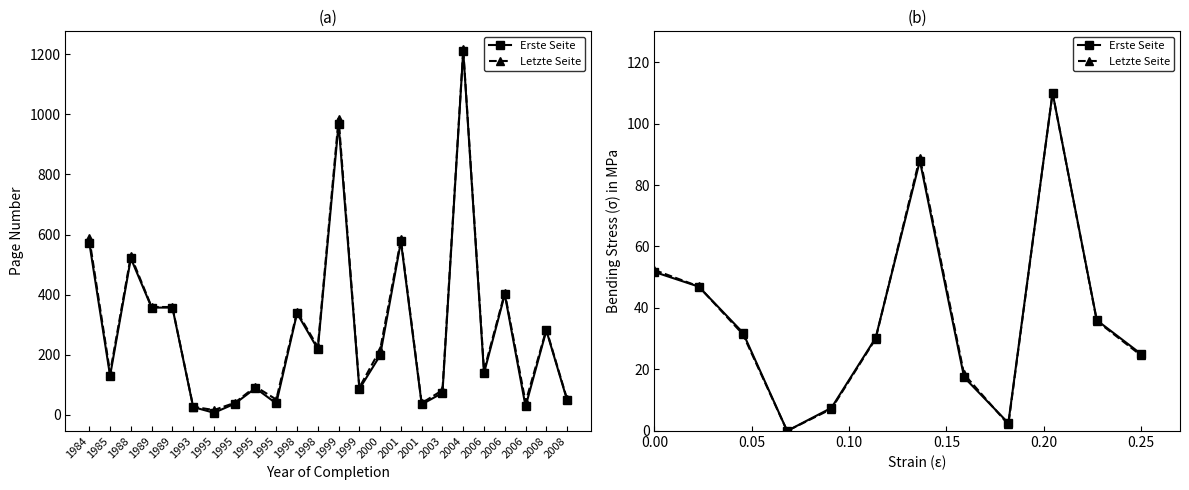

Does the chart display data point markers on the line(s)?

Yes